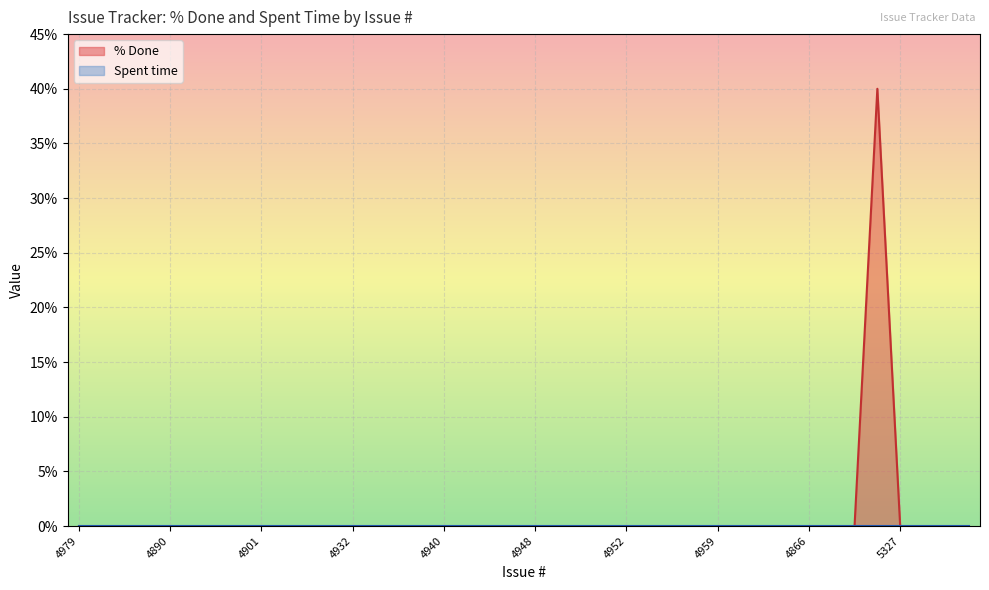

Count the number of data series in this chart.

2